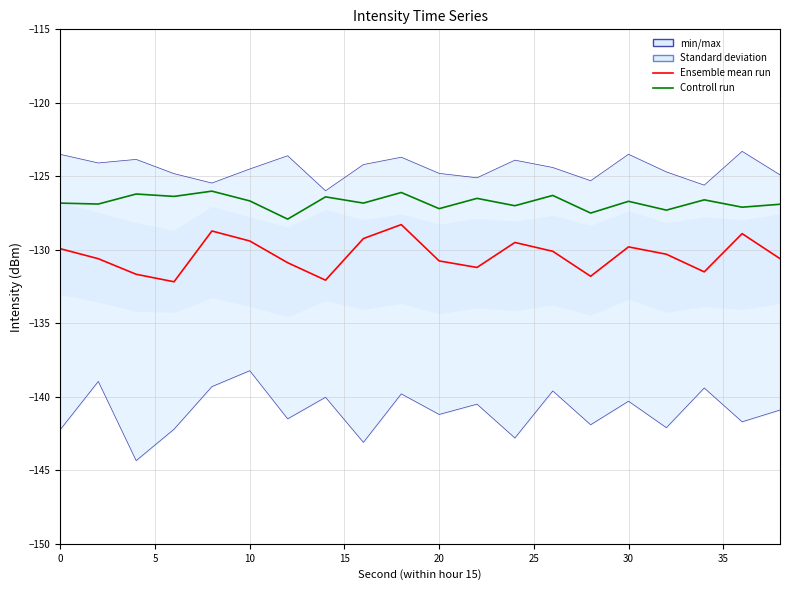

True or false: Controll run has more than 0 points higher than both neighbors.

True